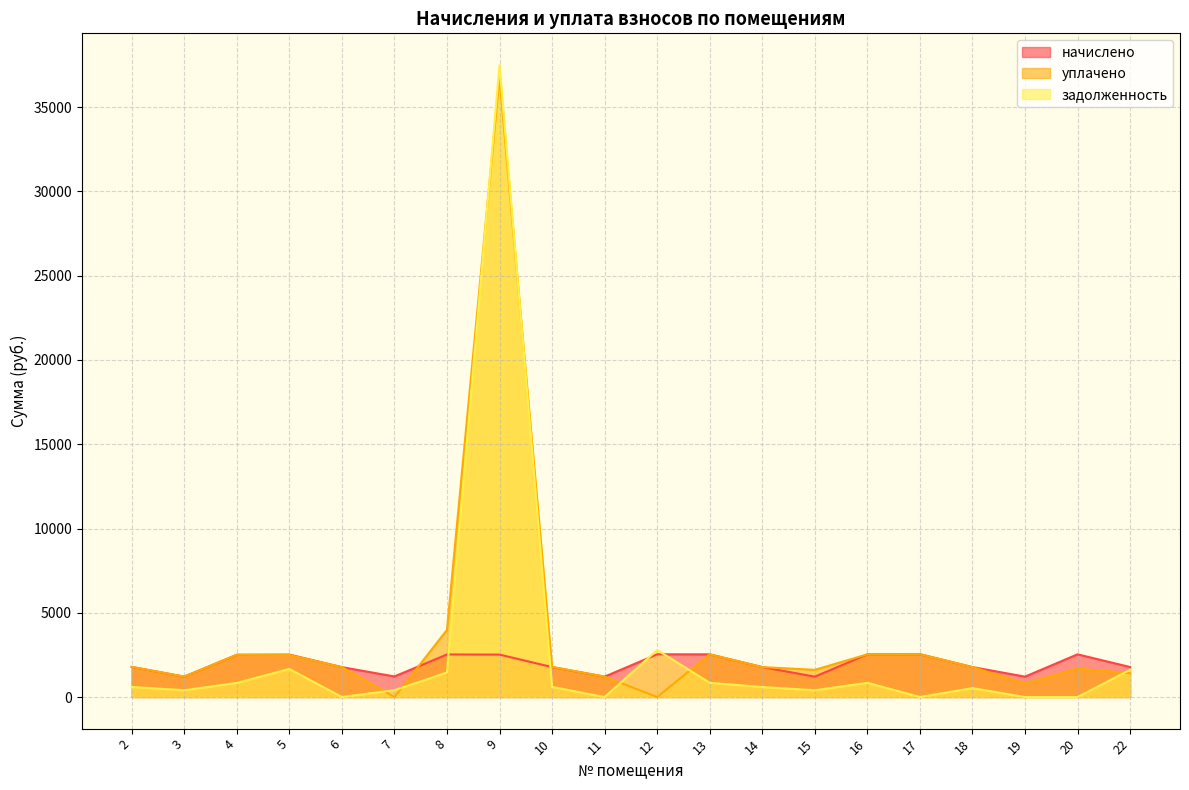

At which label does начислено first exceed 1788?

2